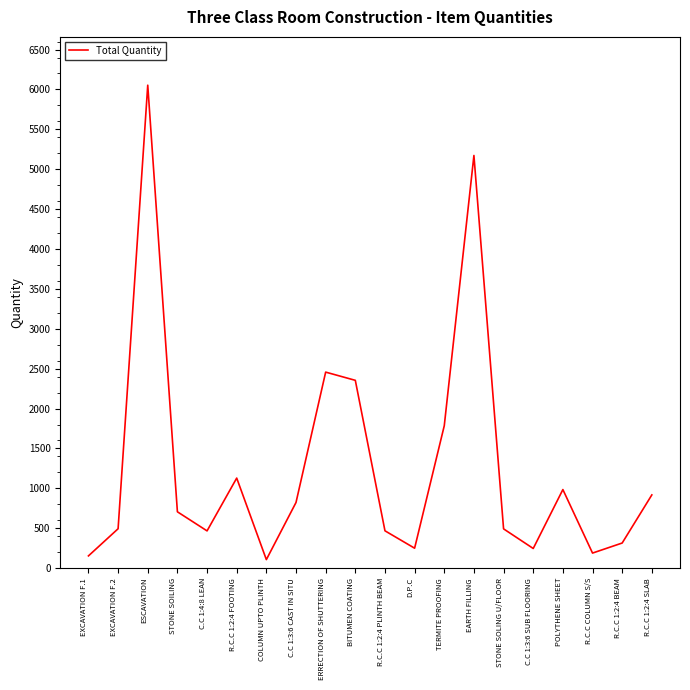

What is the difference between the values at R.C.C 1:2:4 SLAB and EXCAVATION F.2?

424.1